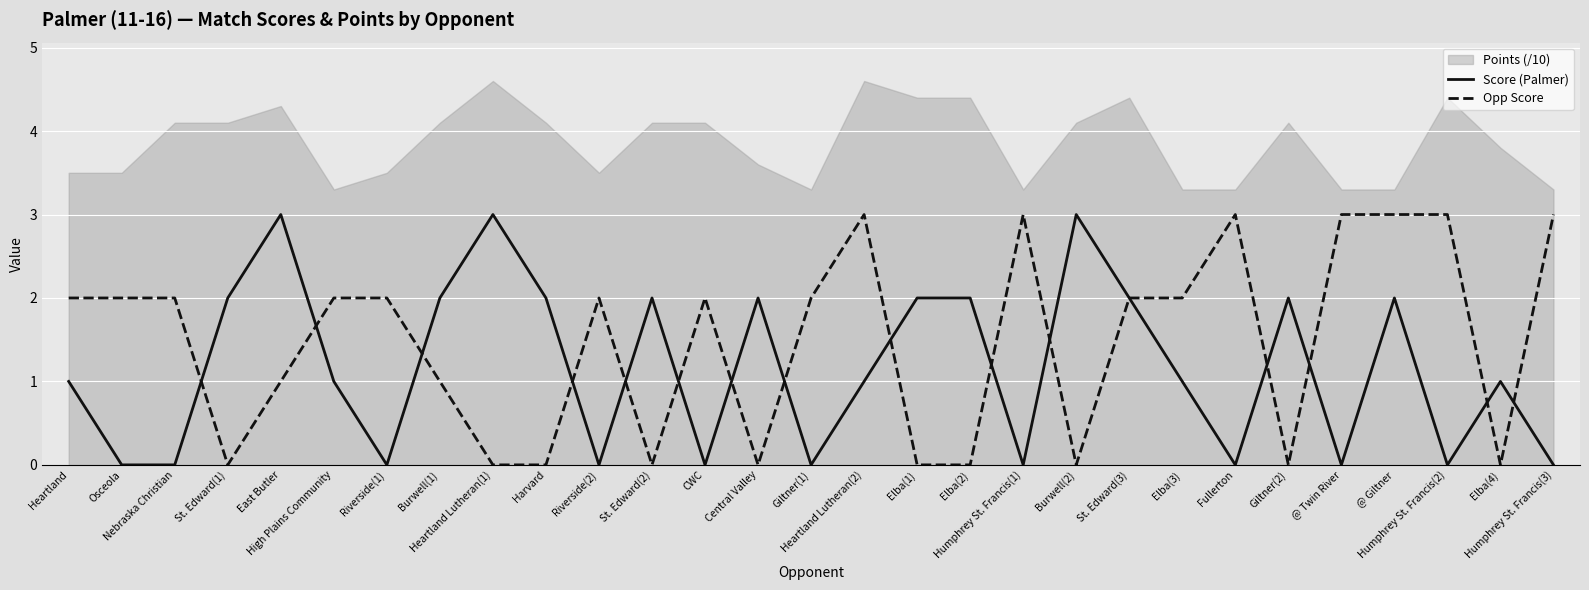

The value of Opp Score at Nebraska Christian is 2. True or false?

True